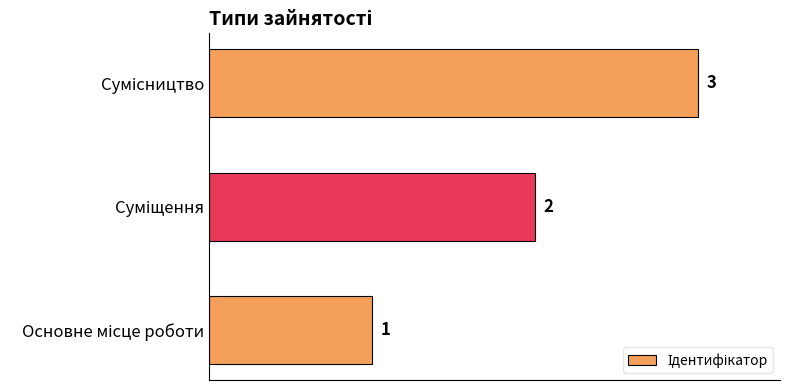

What is the greatest value displayed?

3